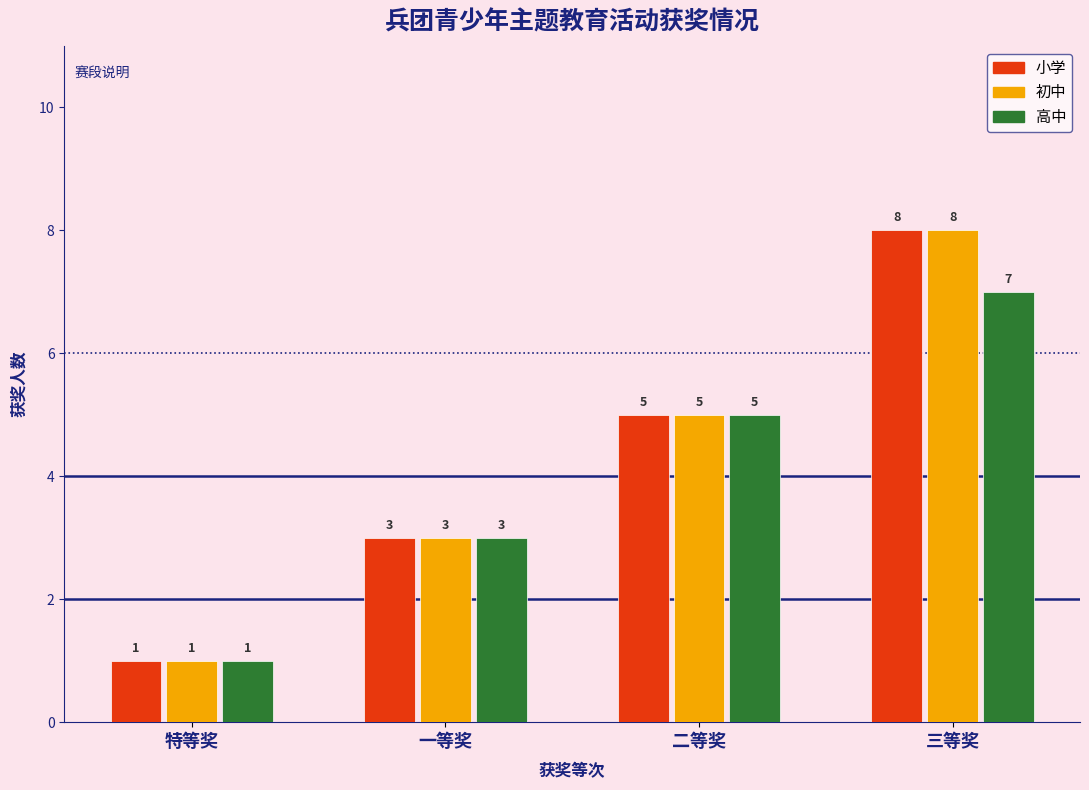

Reading right to left, what are all the values shown in this chart?

小学: 三等奖=8	二等奖=5	一等奖=3	特等奖=1
初中: 三等奖=8	二等奖=5	一等奖=3	特等奖=1
高中: 三等奖=7	二等奖=5	一等奖=3	特等奖=1